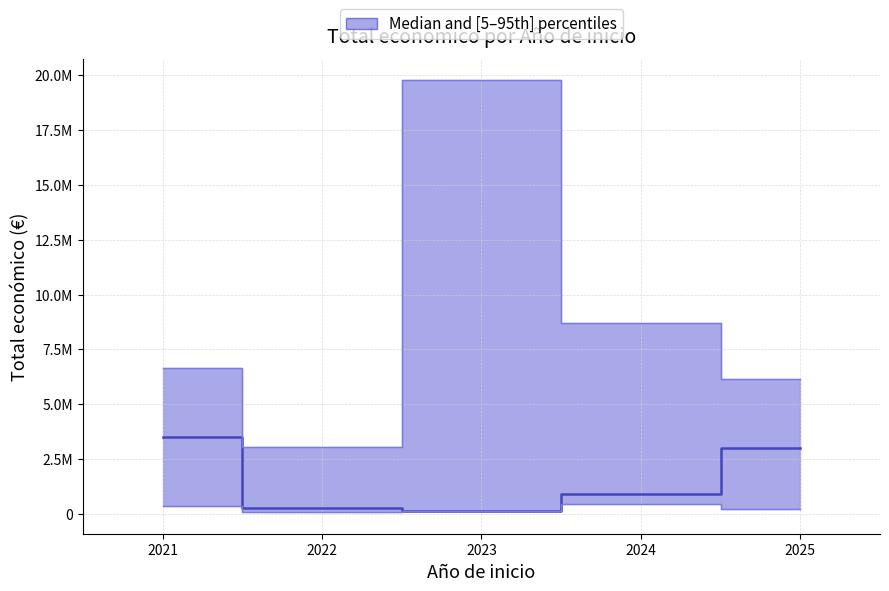

True or false: p05 and p95 intersect in this chart.

False